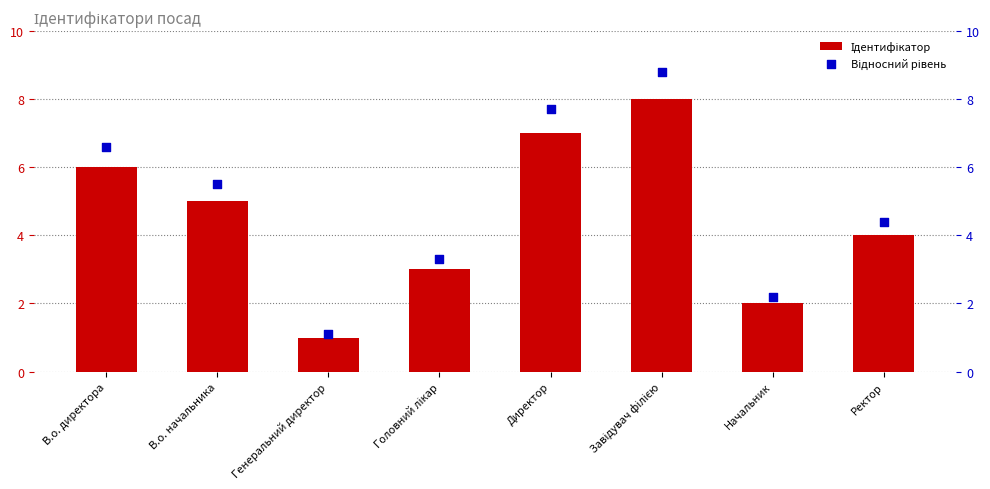

Which series reaches the maximum Y coordinate?

Відносний рівень